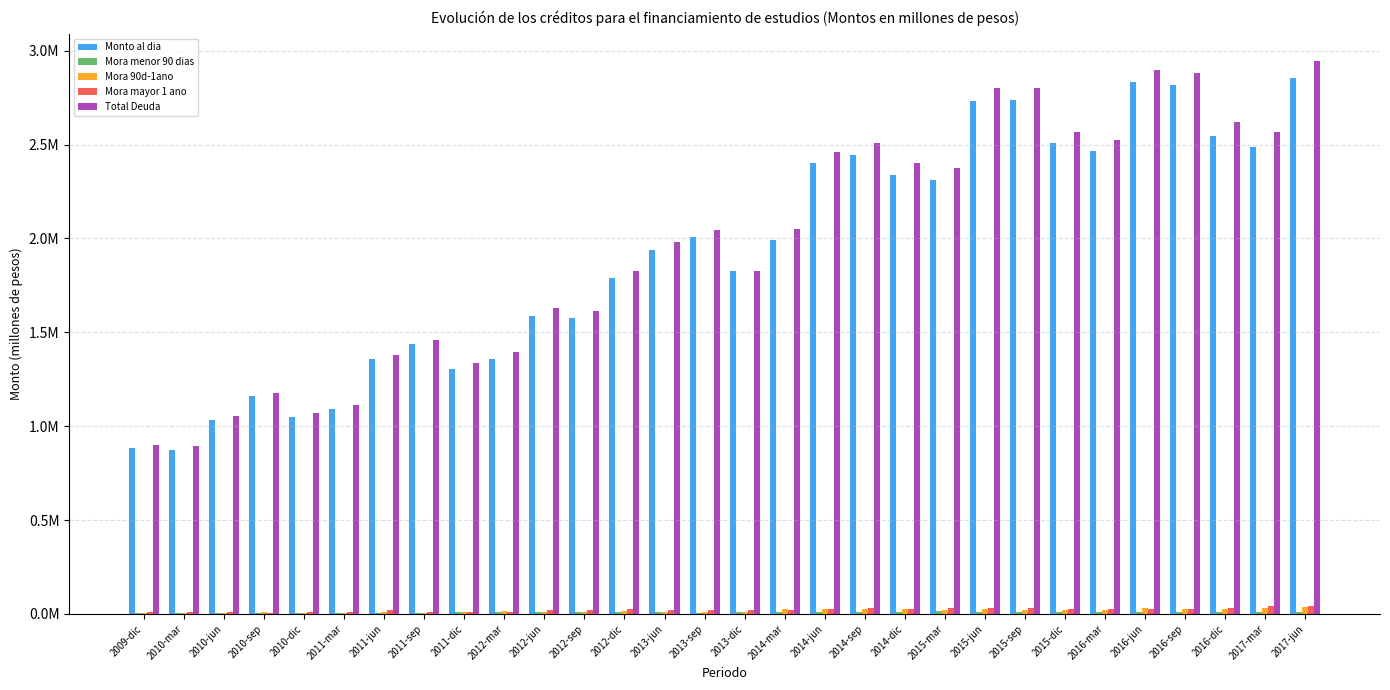

What is the label of the 23rd bar from the right?

2011-sep